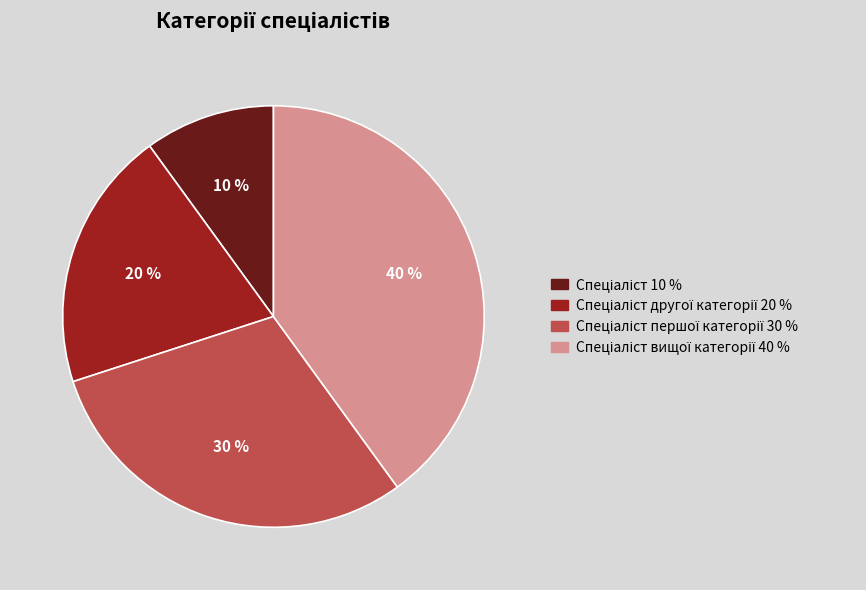

Count the number of slices in the pie.

4